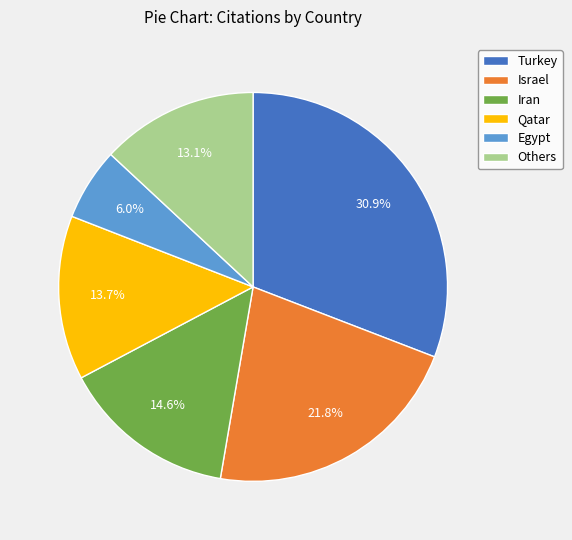

Is Others the majority of the pie?

No